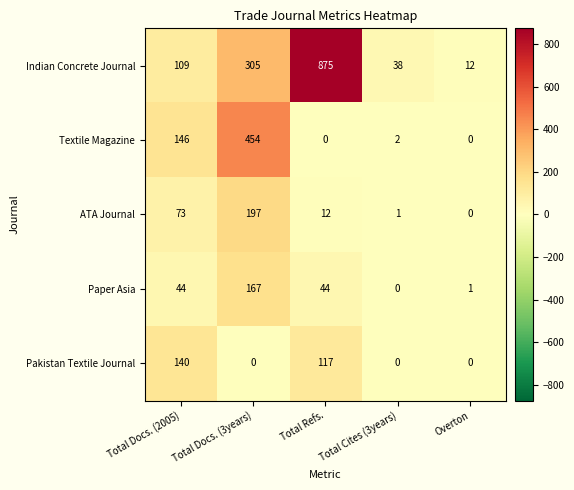

How many categories are shown in the chart?

5